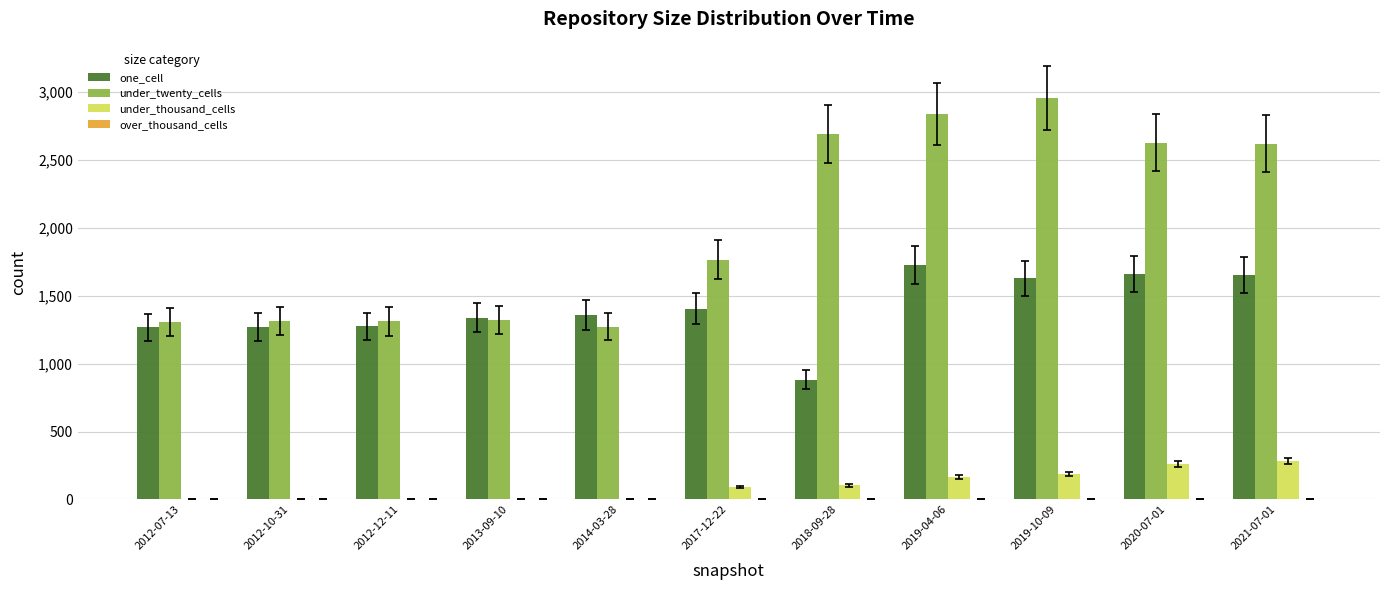

Which category has the highest value across all series?

2019-10-09